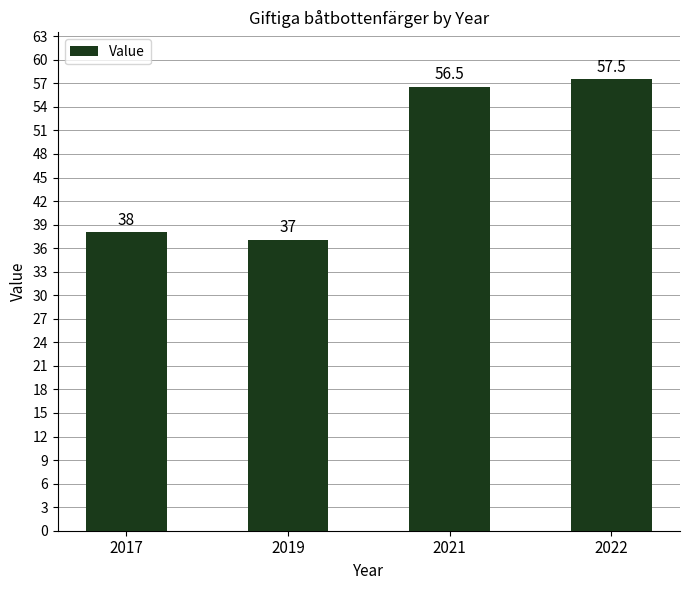

Which has a higher value, 2021 or 2017?

2021